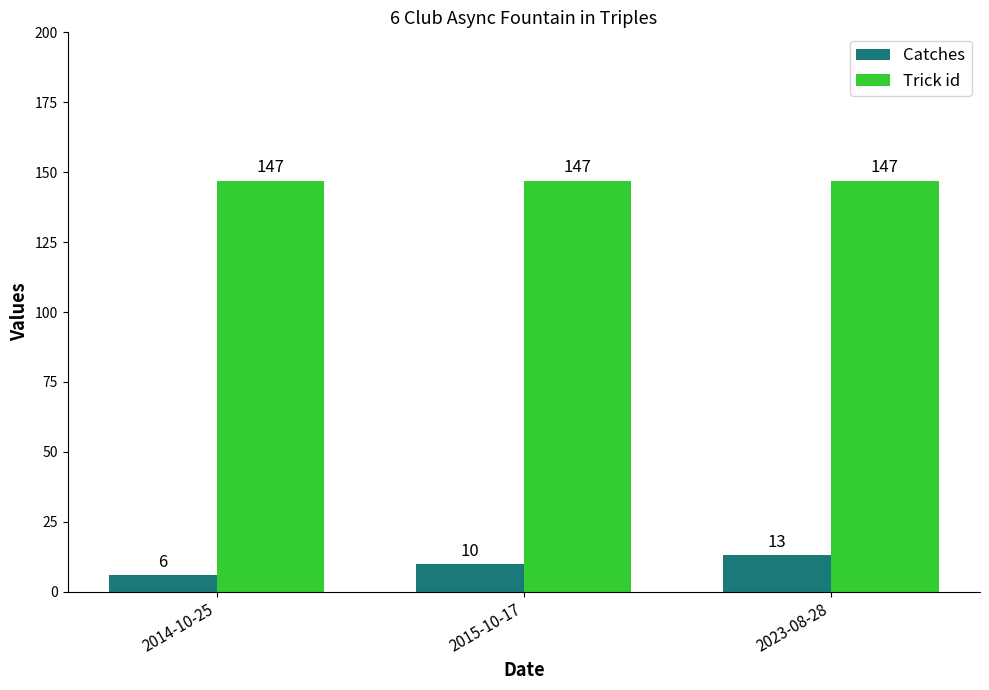

Reading left to right, what are all the values shown in this chart?

Catches: 6	10	13
Trick id: 147	147	147